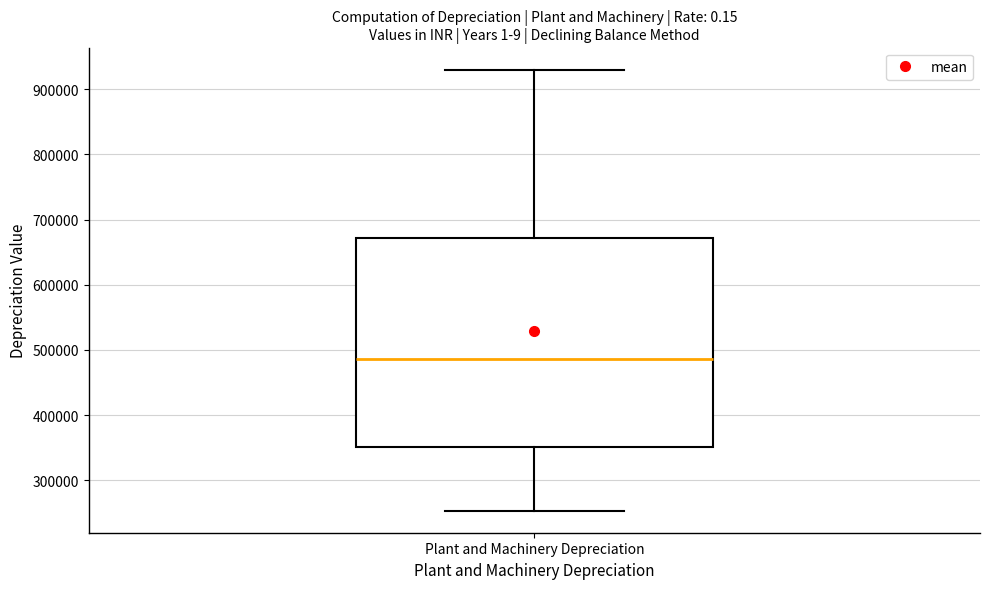

Read this box plot against the y-axis: the position of the median line, the range covered by the box, and the ends of both whiskers. The values are not printed on the chart, so give them approximately, as read against the axis.

median 490000, box 350000 to 670000, whiskers 250000 to 930000